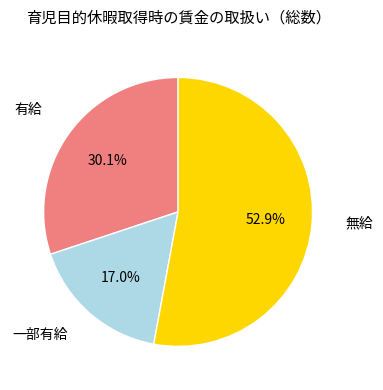

Is there any slice that represents more than half of the pie?

Yes